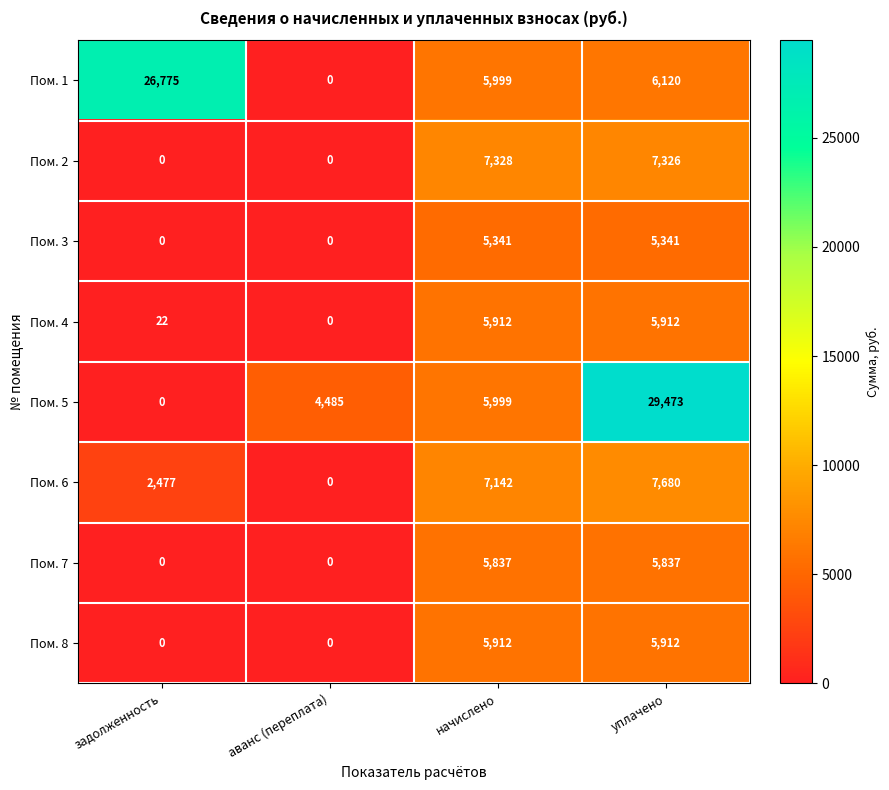

Which category has the lowest value in the Пом. 4 series?

аванс (переплата)